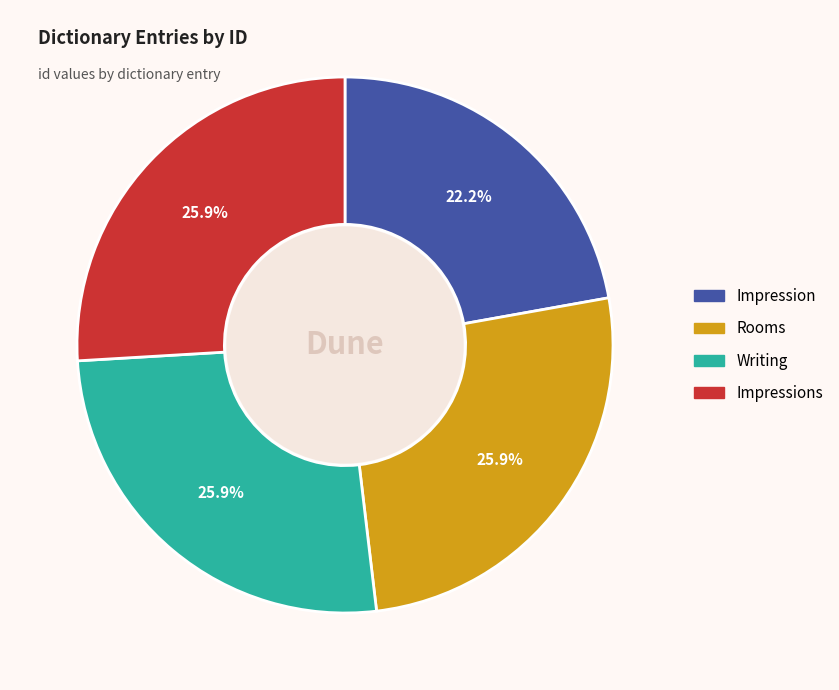

Is there a majority slice in this chart?

No